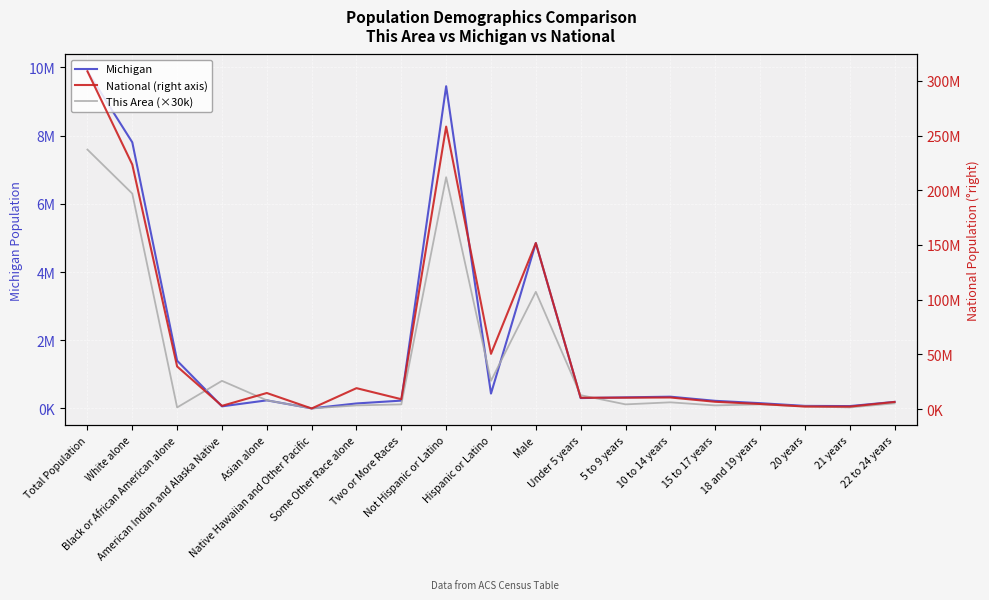

Rank the categories by This Area (×30k) value from highest to lowest.

Total Population, Not Hispanic or Latino, White alone, Male, American Indian and Alaska Native, Hispanic or Latino, Under 5 years, Asian alone, 10 to 14 years, 22 to 24 years, Two or More Races, 5 to 9 years, 18 and 19 years, Some Other Race alone, 15 to 17 years, 20 years, Black or African American alone, 21 years, Native Hawaiian and Other Pacific